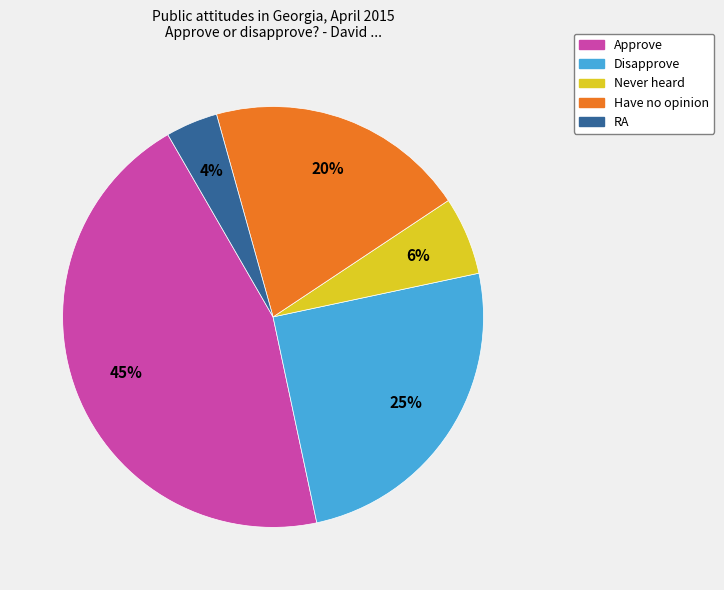

Which has a higher value, RA or Have no opinion?

Have no opinion